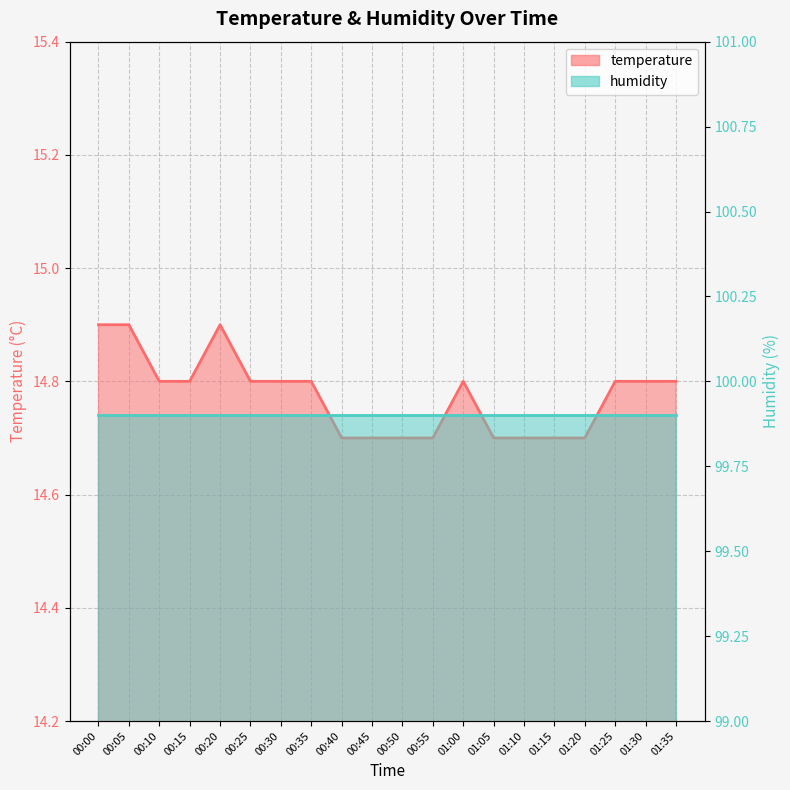

What is the ratio of the value at 01:20 to the value at 00:10?

1.0